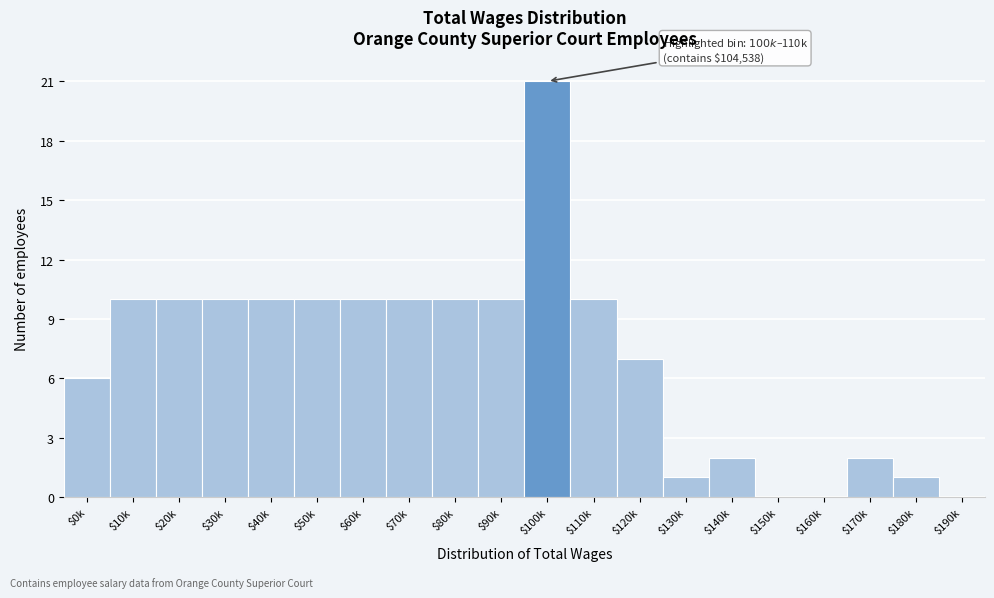

The value at $160k is 0. True or false?

True